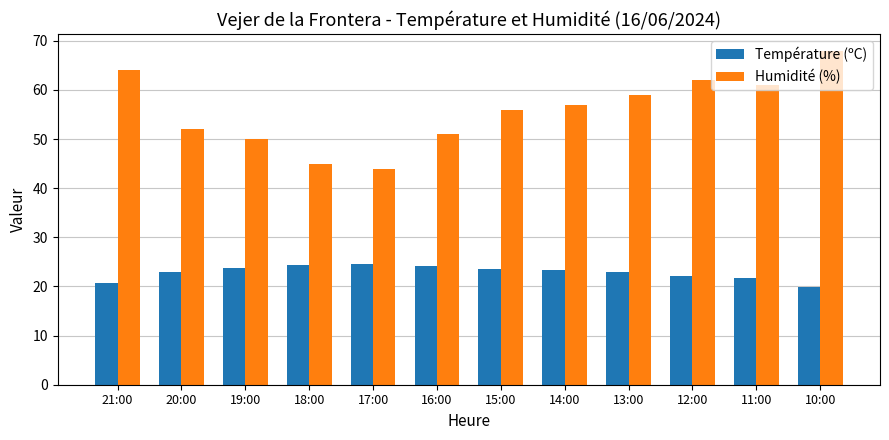

What is the difference between the highest and lowest values at 19:00?

26.3